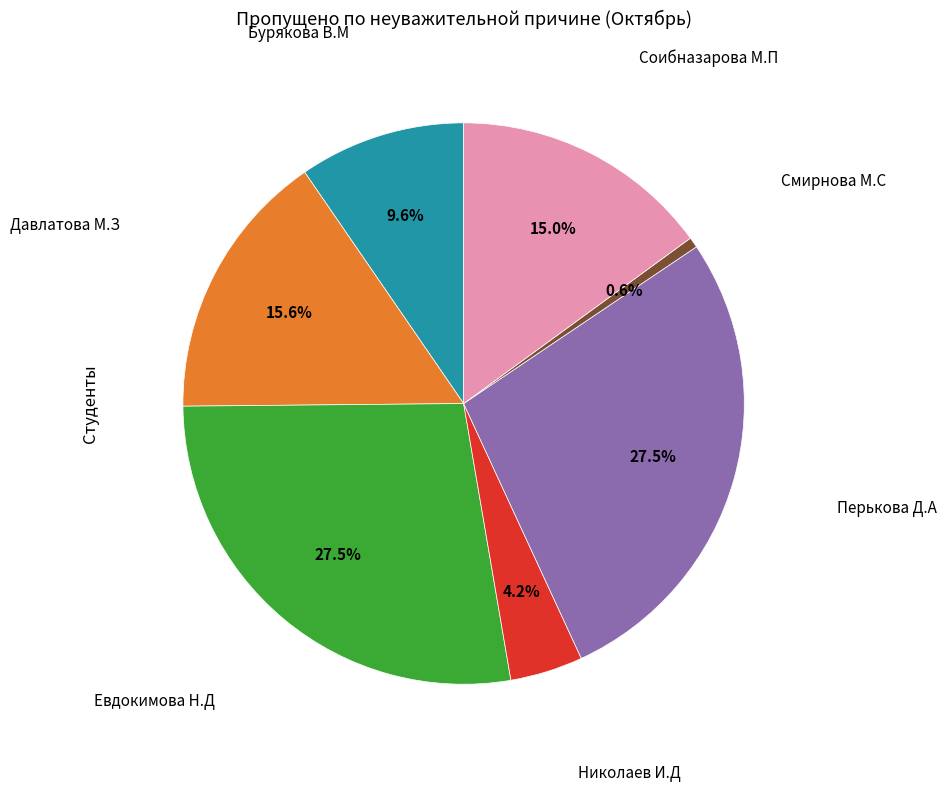

Is there a majority slice in this chart?

No